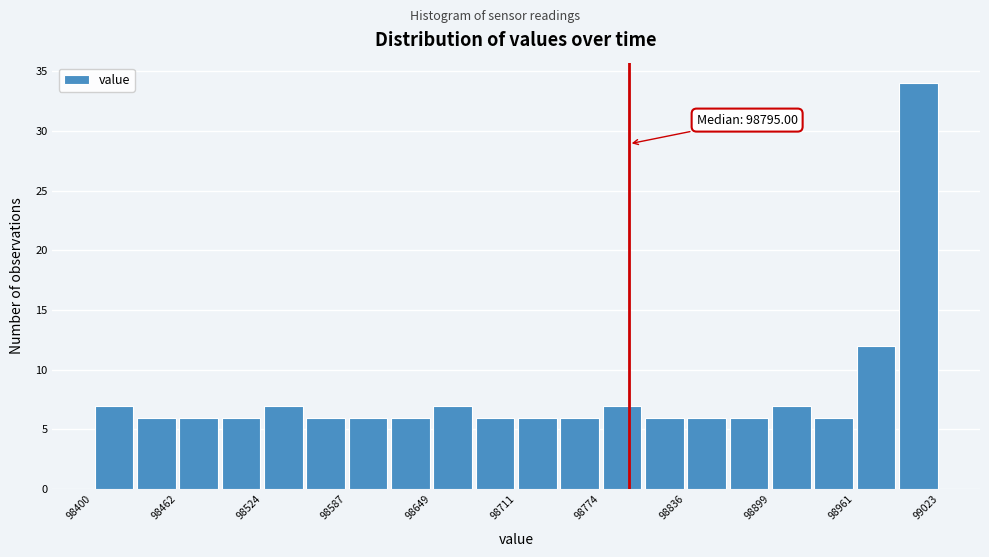

Around what value on the x-axis is the tallest bar? Give the approximate position of its centre, as read against the axis.

99010